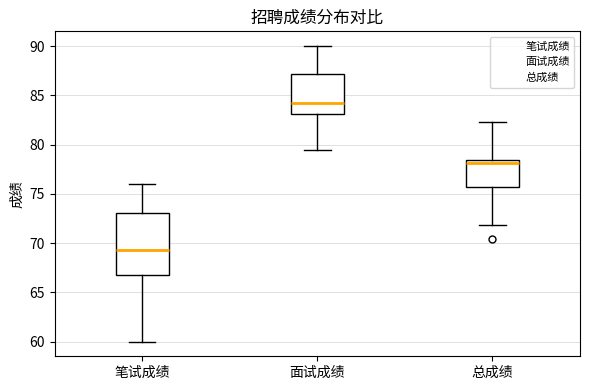

Reading left to right, read every box against the y-axis: the position of its median line, the range the box covers, and the ends of its whiskers. The values are not printed on the chart, so give them approximately, as read against the axis.

笔试成绩: median 69.5, box 67.0 to 73.0, whiskers 60.0 to 76.0
面试成绩: median 84.0, box 83.0 to 87.0, whiskers 79.5 to 90.0
总成绩: median 78.0, box 75.5 to 78.5, whiskers 72.0 to 82.5